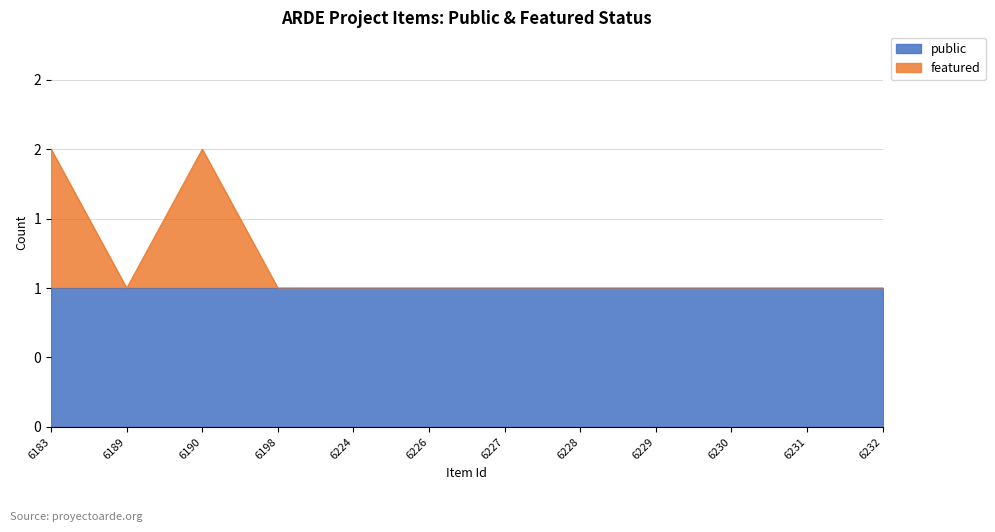

What is the difference between the maximum and minimum values?

1